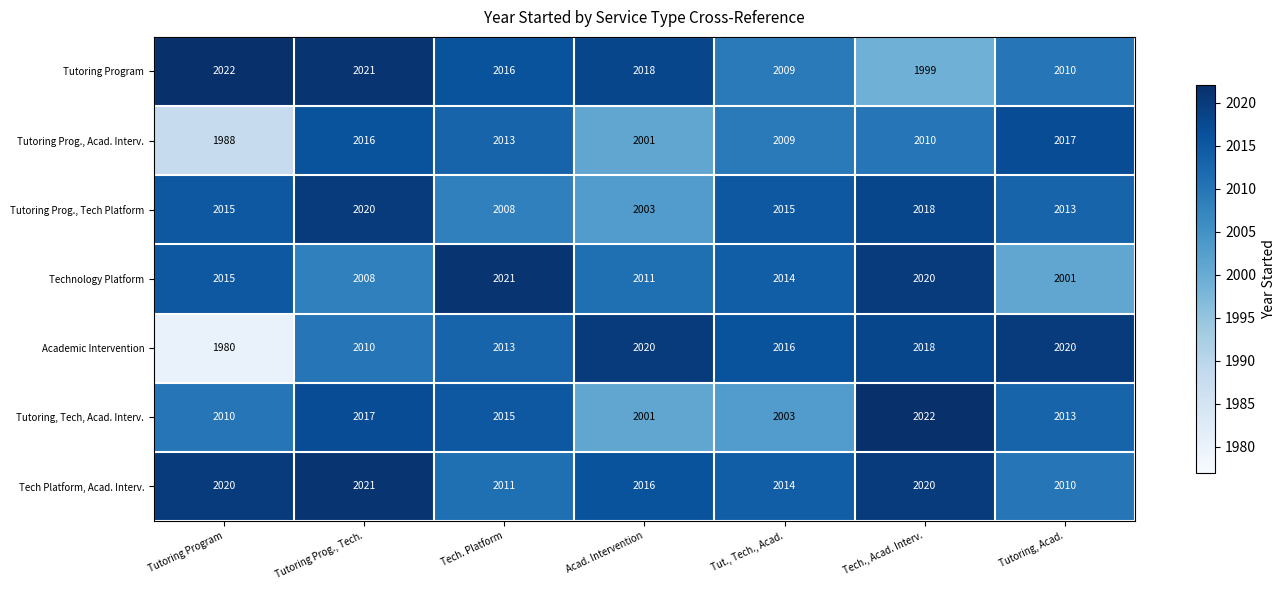

At which category is the sum across all series the highest?

Tutoring Prog., Tech.